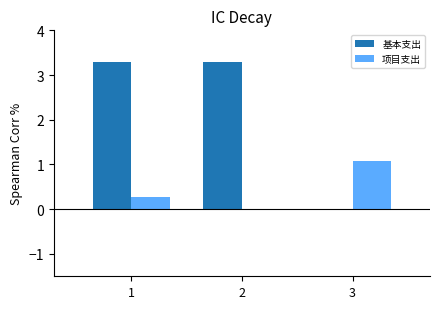

Between 1 and 3, which series saw the biggest shift?

基本支出